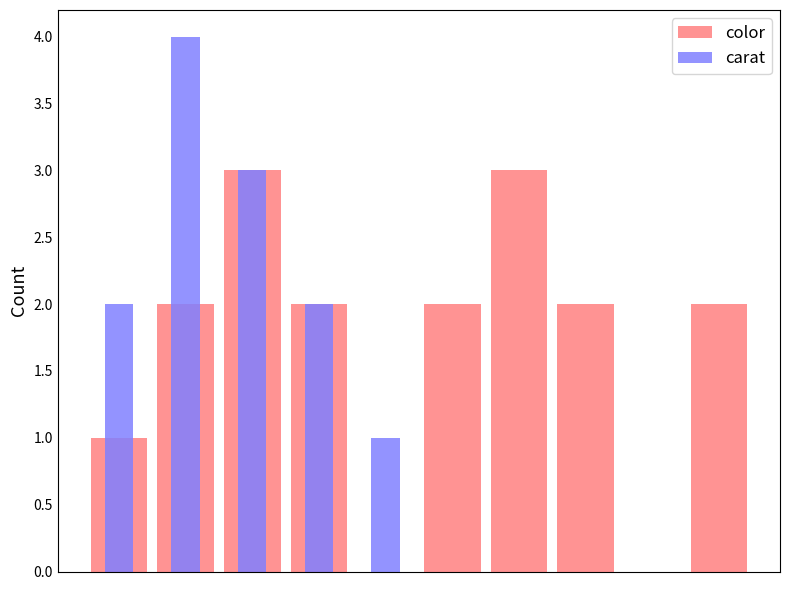

What is the sum of all color values?

17